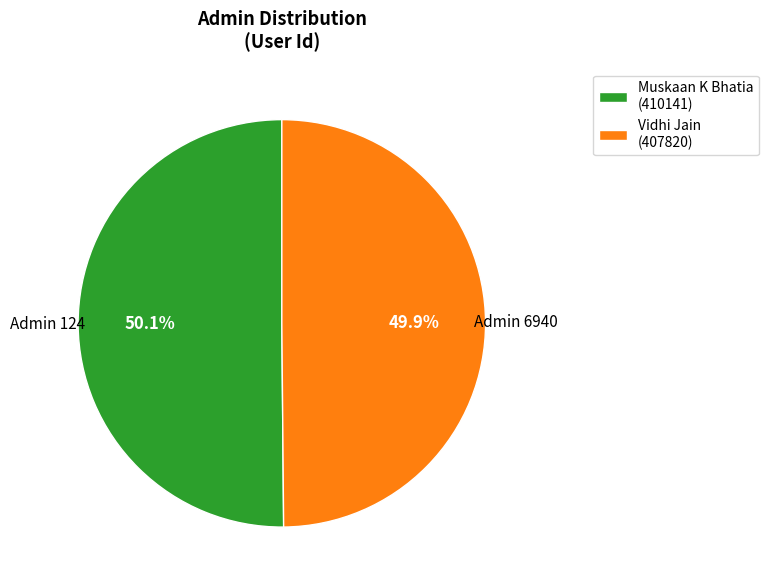

Is there a majority slice in this chart?

Yes